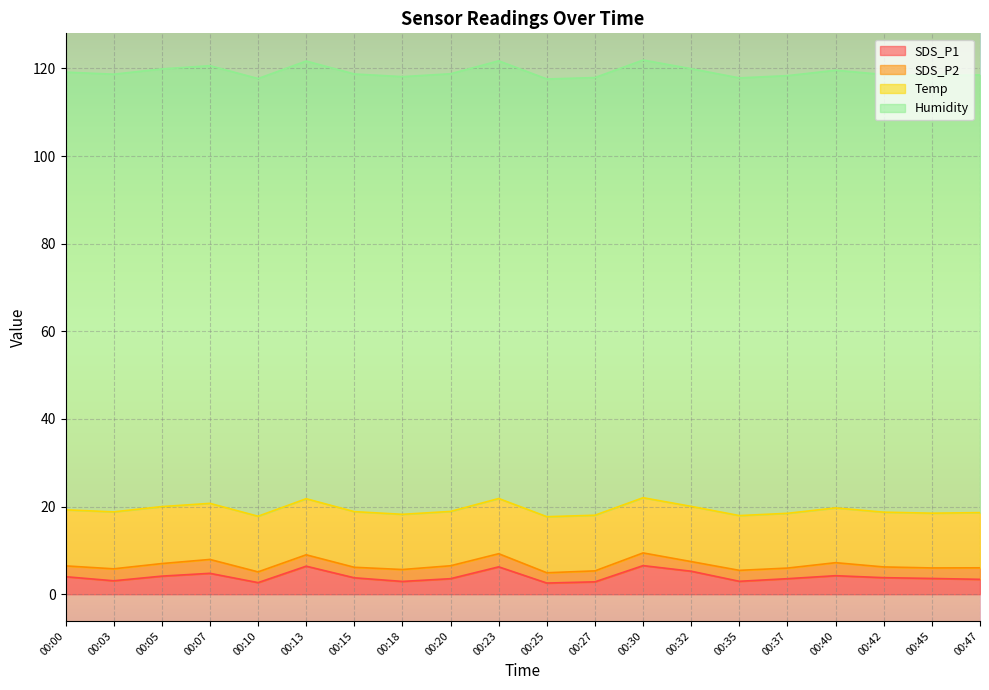

Read the SDS_P1 value at 00:13.

6.4